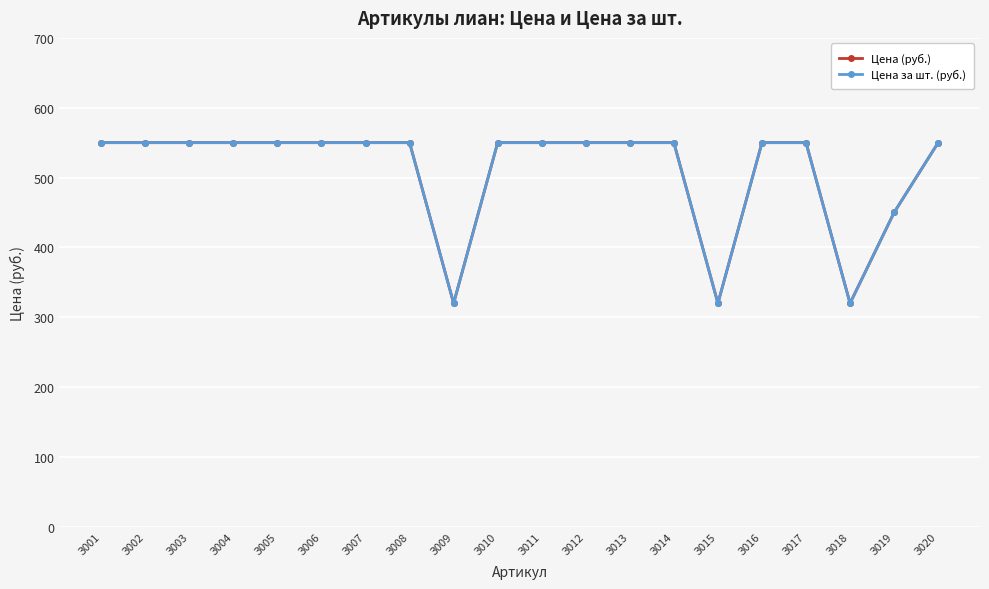

Reading left to right, list all the values displayed in this chart.

Цена (руб.): З001=550	З002=550	З003=550	З004=550	З005=550	З006=550	З007=550	З008=550	З009=320	З010=550	З011=550	З012=550	З013=550	З014=550	З015=320	З016=550	З017=550	З018=320	З019=450	З020=550
Цена за шт. (руб.): З001=550	З002=550	З003=550	З004=550	З005=550	З006=550	З007=550	З008=550	З009=320	З010=550	З011=550	З012=550	З013=550	З014=550	З015=320	З016=550	З017=550	З018=320	З019=450	З020=550